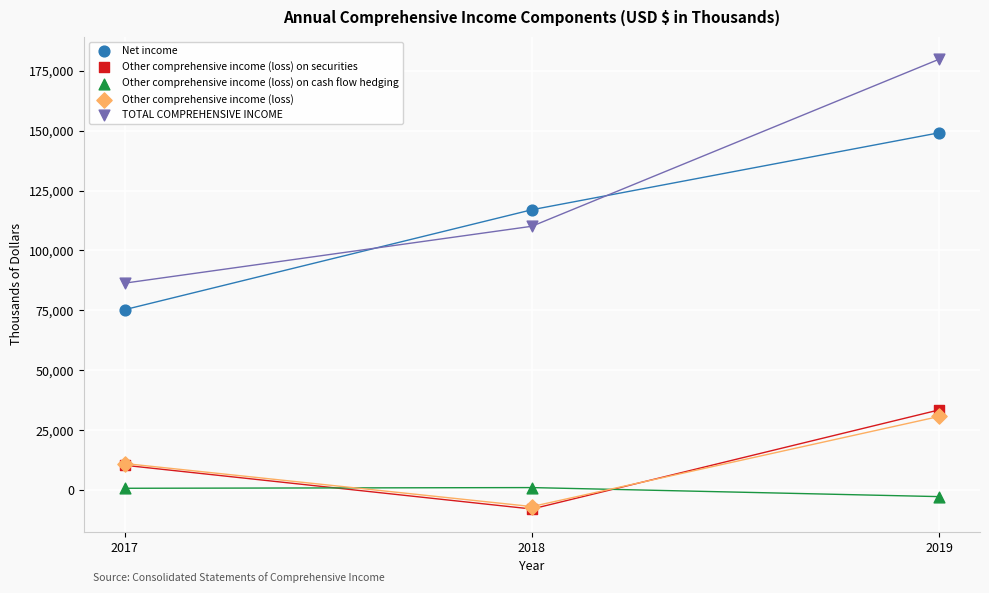

Which series has the largest Y range (max minus min)?

TOTAL COMPREHENSIVE INCOME